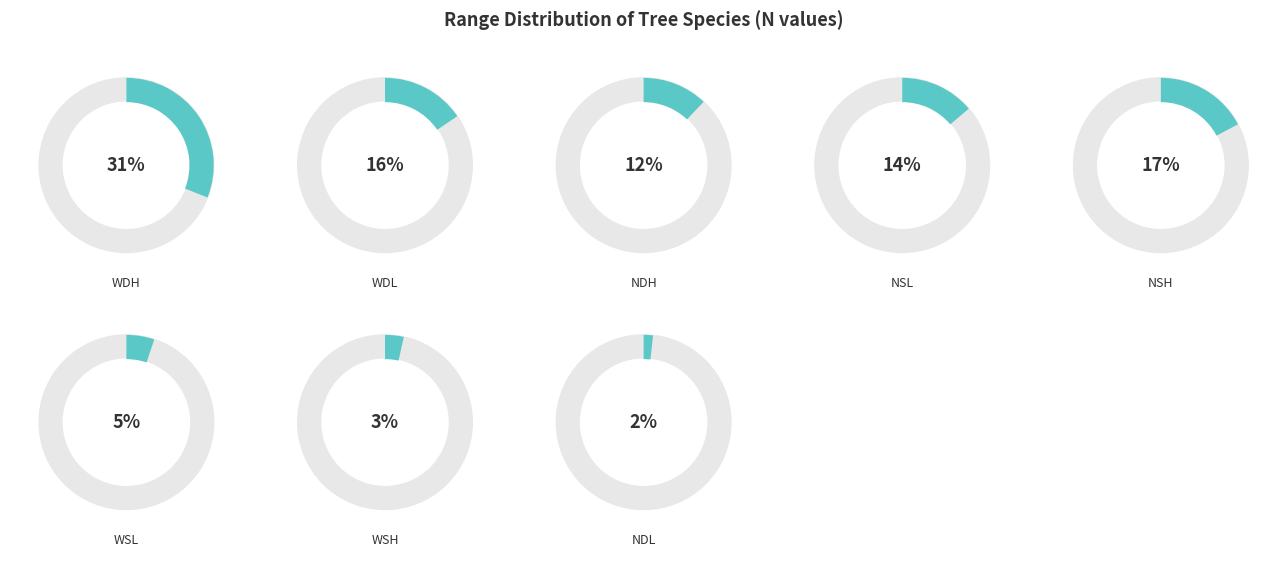

Is WDH the majority of the pie?

No